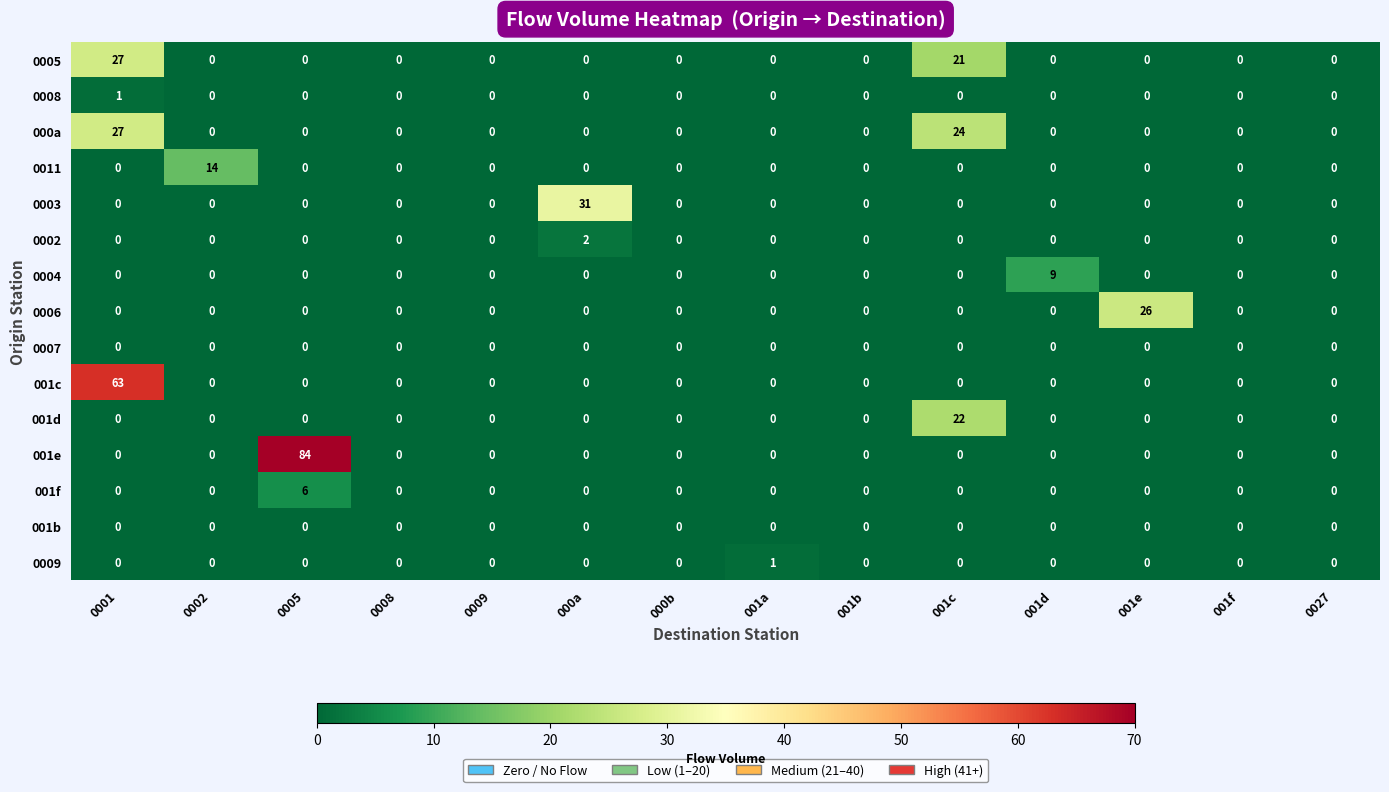

At which category does the chart reach its peak across all series?

0005